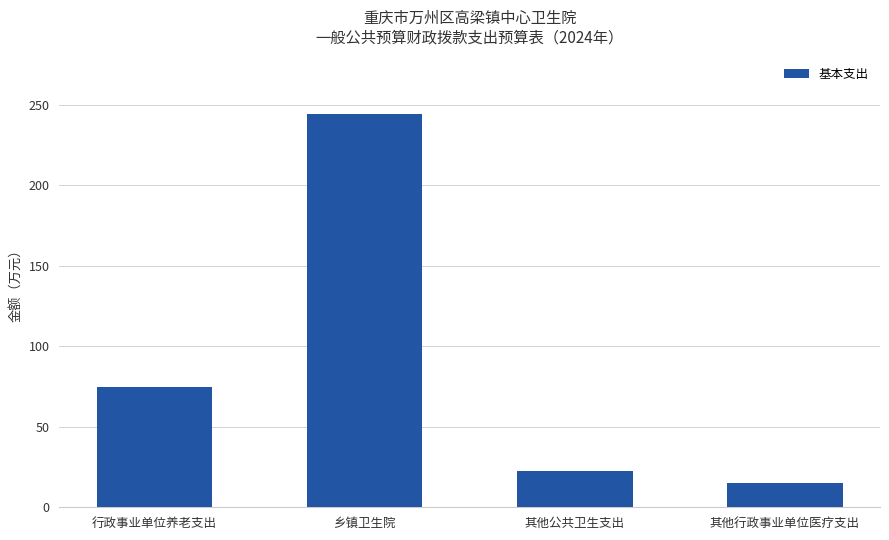

The chart shows a value of 15.3 at 其他行政事业单位医疗支出. True or false?

True